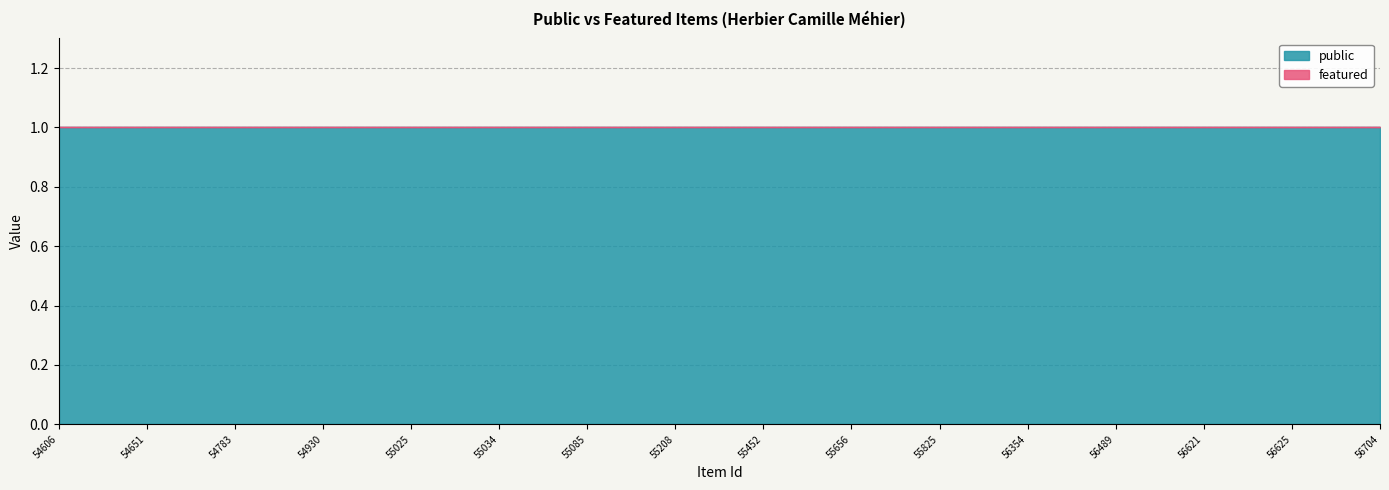

What is the spread (max minus min) of values at 55825?

1